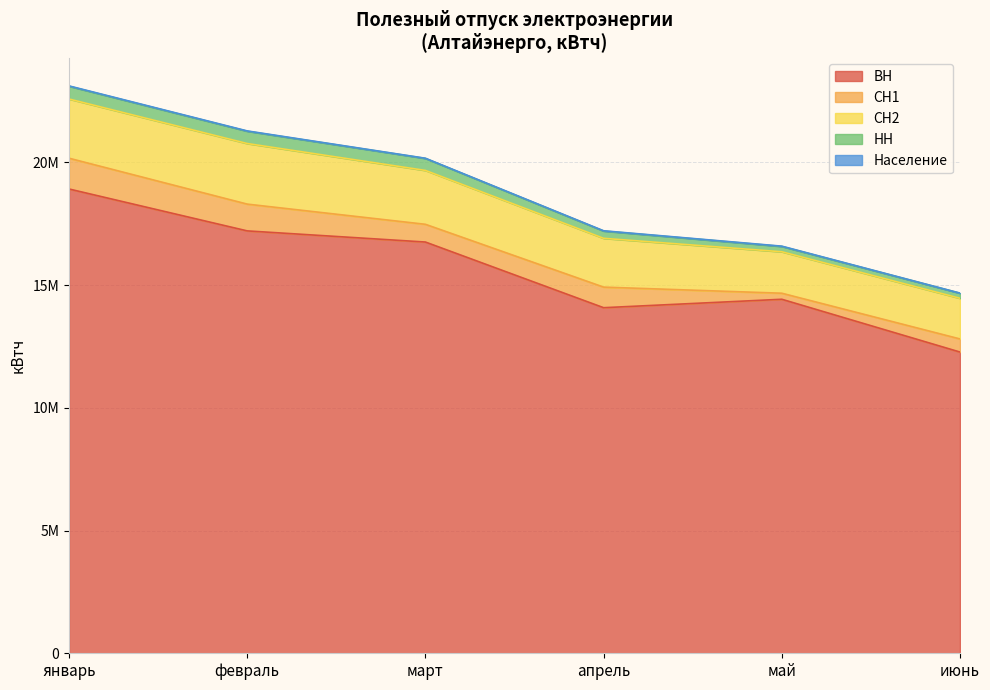

In Население, how many points are lower than both neighbors (excluding endpoints)?

1